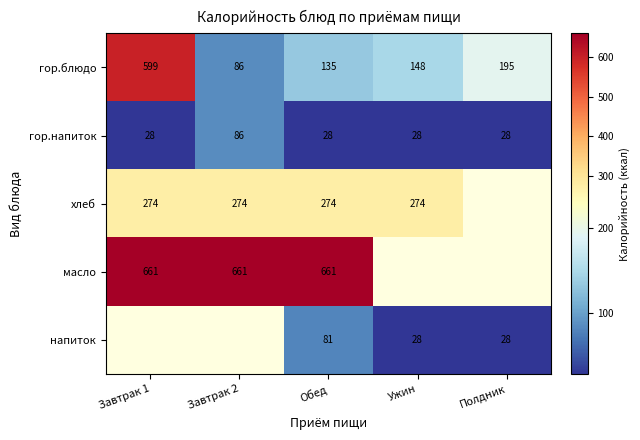

What is the average value of the гор.блюдо series?

233